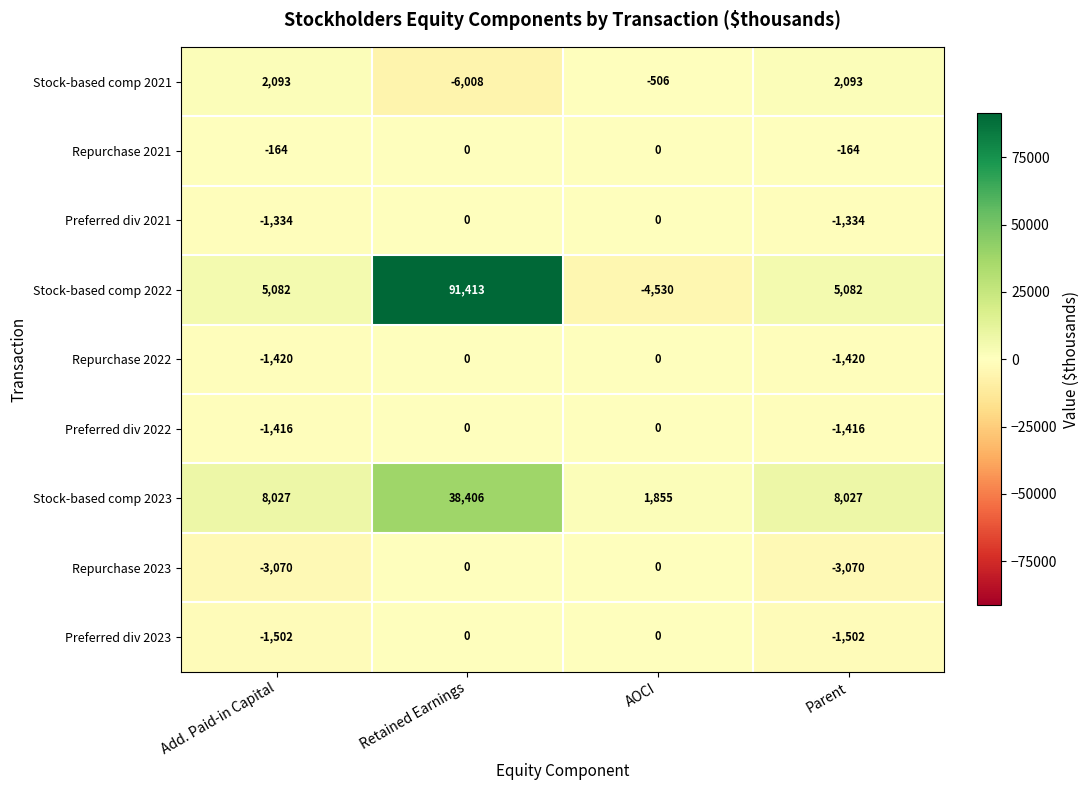

What is the smallest value displayed?

-6008